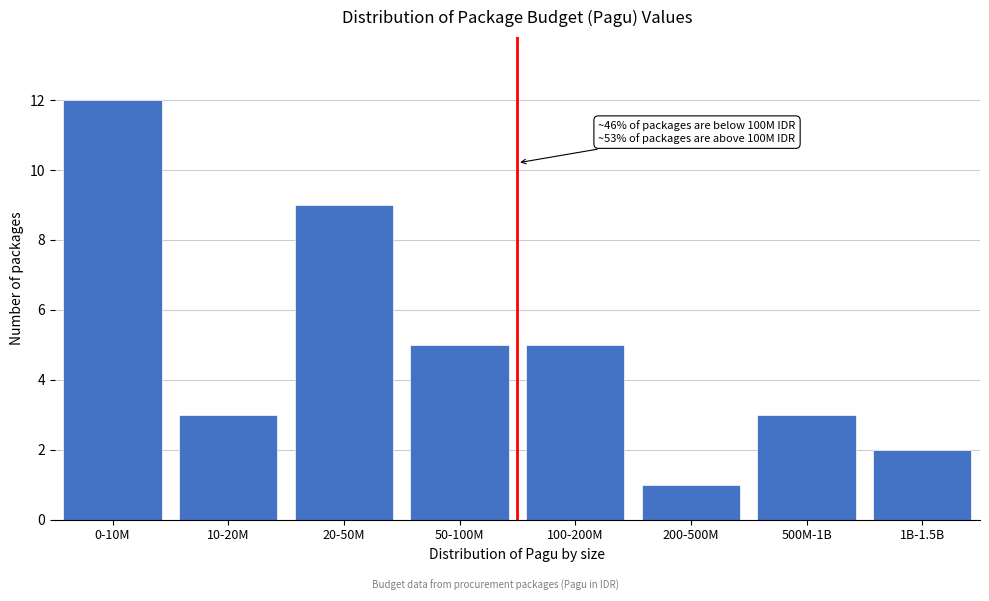

Reading right to left, list all the values displayed in this chart.

2	3	1	5	5	9	3	12